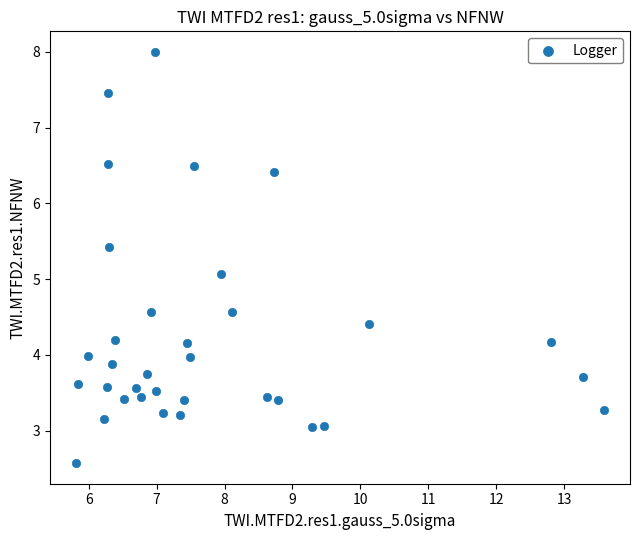

What is the range of Y values (max minus min)?

5.4